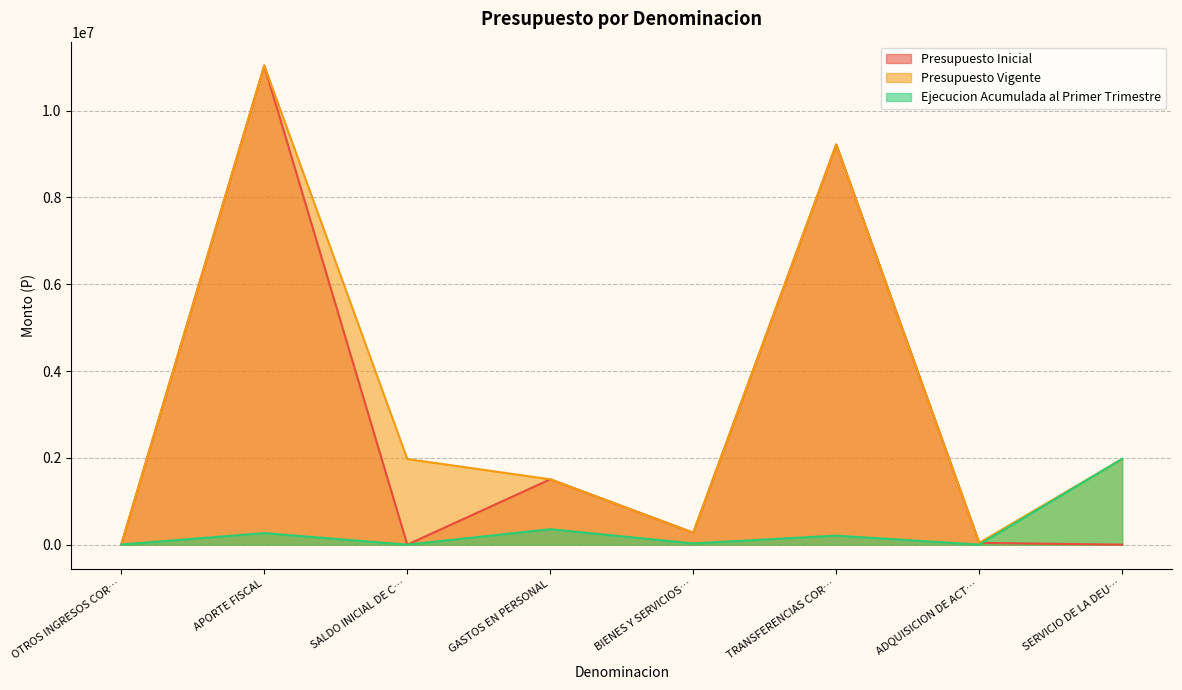

In Ejecucion Acumulada al Primer Trimestre, how many points are lower than both neighbors (excluding endpoints)?

3